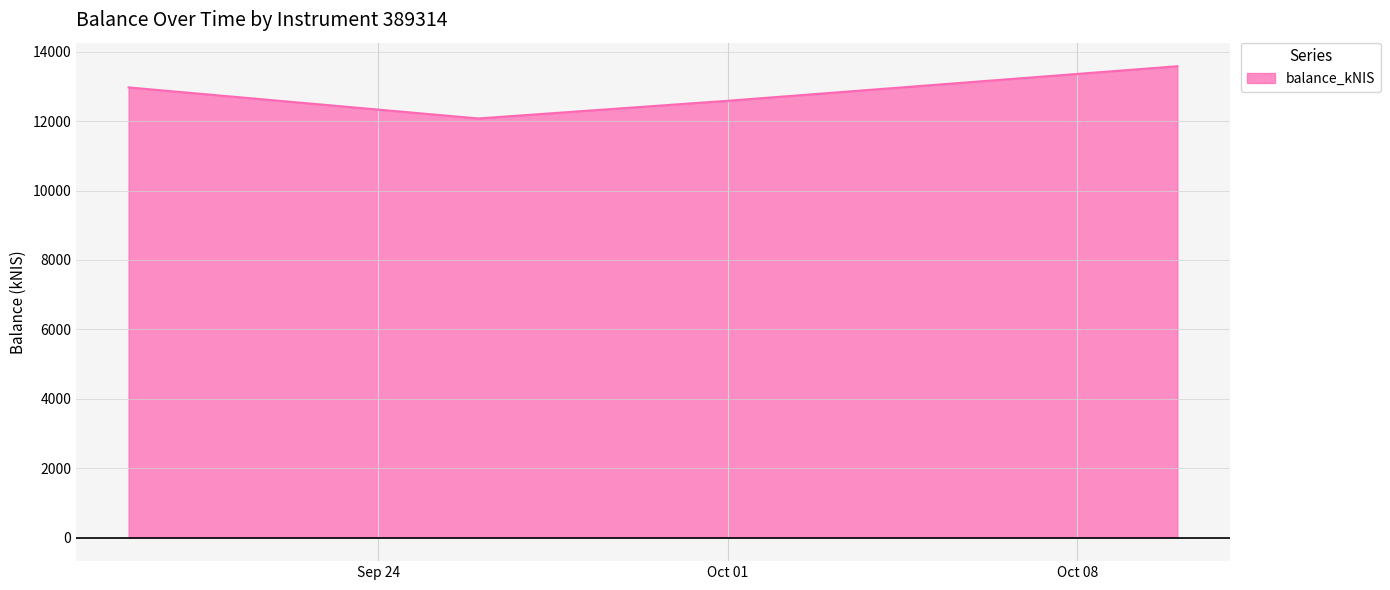

What is the minimum value shown in the chart?

12078.3